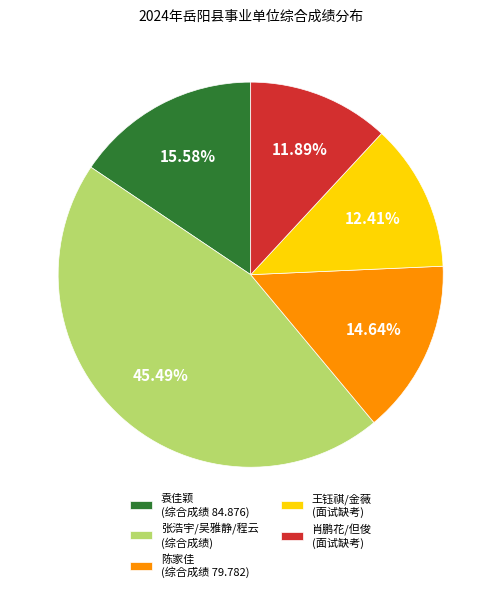

Is the sum of 肖鹏花/但俊 (面试缺考) and 陈家佳 (综合成绩 79.782) greater than half?

No